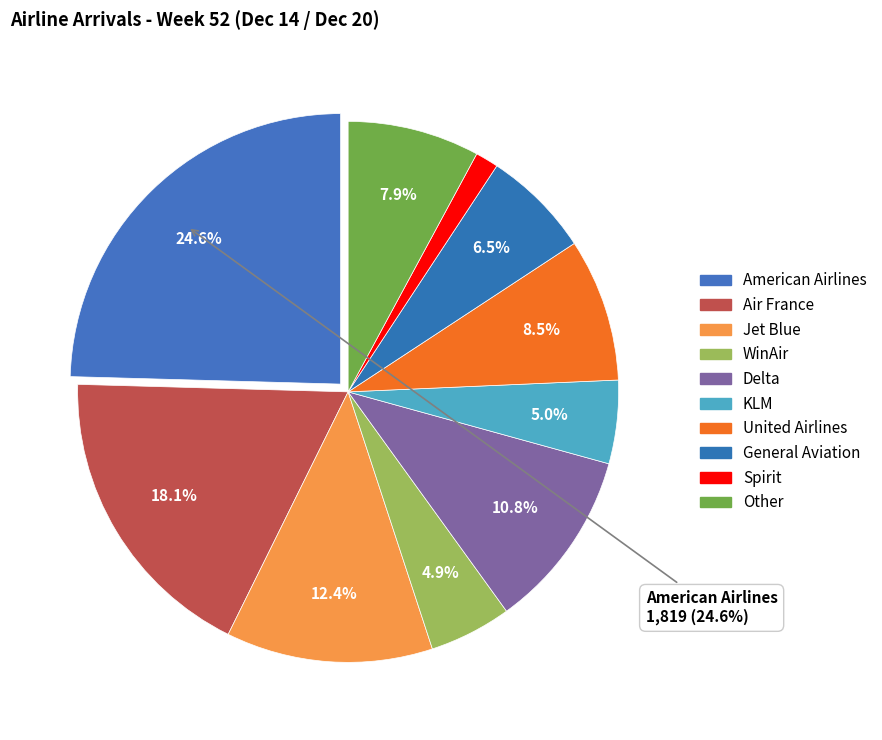

What is the ratio of the value at Delta to the value at Jet Blue?

0.9